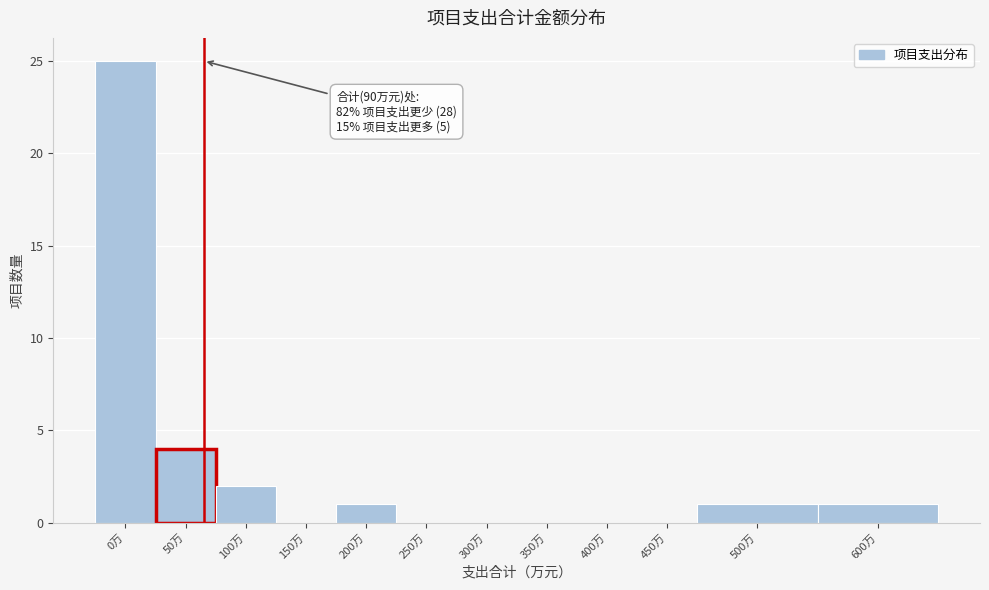

Reading left to right, what are all the values shown in this chart?

0万=25	50万=4	100万=2	150万=0	200万=1	250万=0	300万=0	350万=0	400万=0	450万=0	500万=1	600万=1